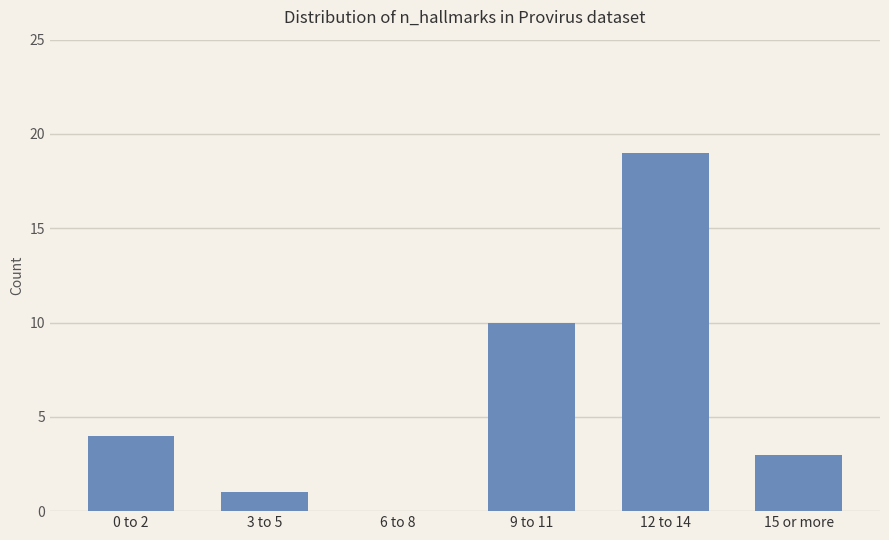

Reading left to right, extract all data points from this chart.

0 to 2=4	3 to 5=1	6 to 8=0	9 to 11=10	12 to 14=19	15 or more=3